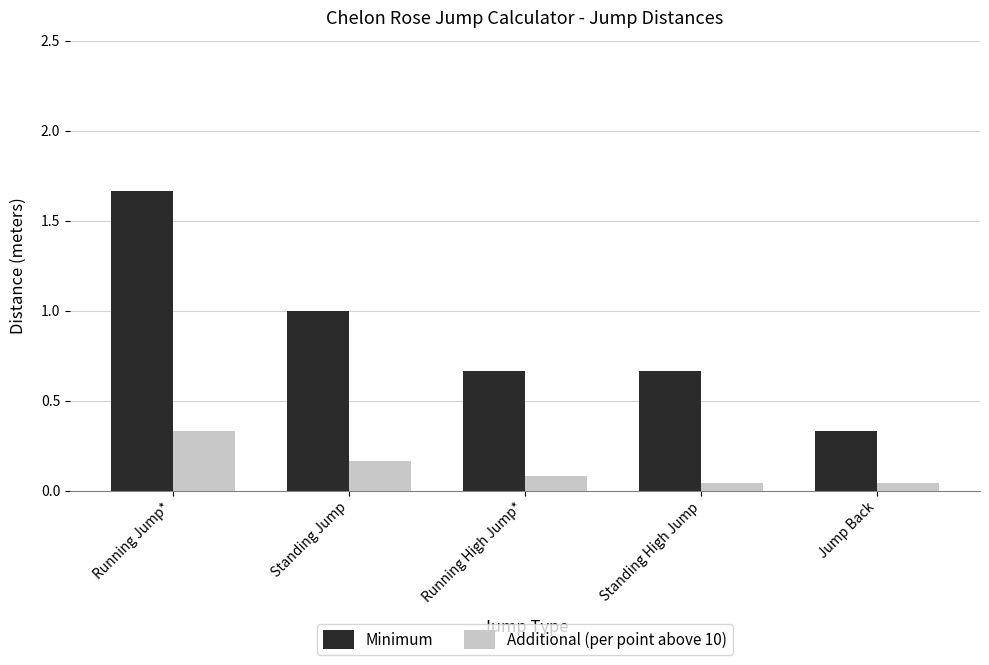

At which category does the chart reach its peak across all series?

Running Jump*